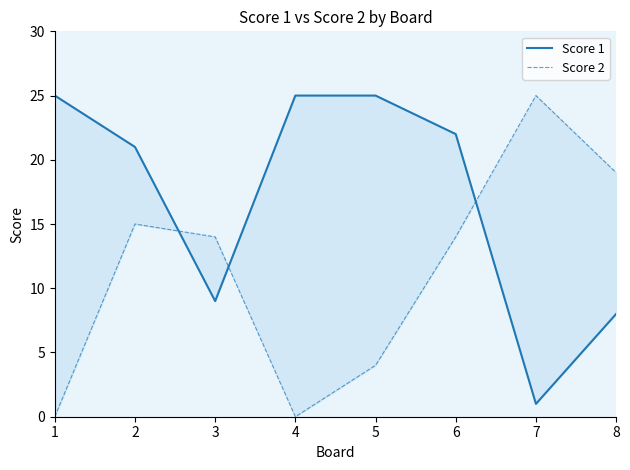

What is the average value of the Score 1 series?

17